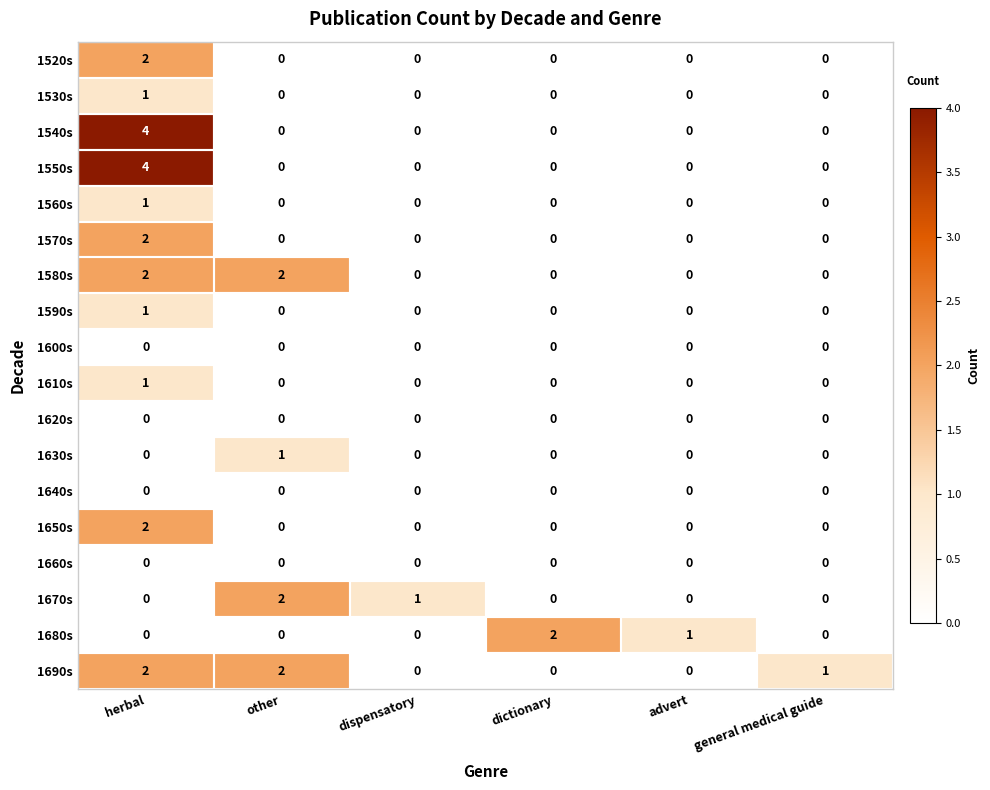

Which series has the largest total across all categories?

1690s